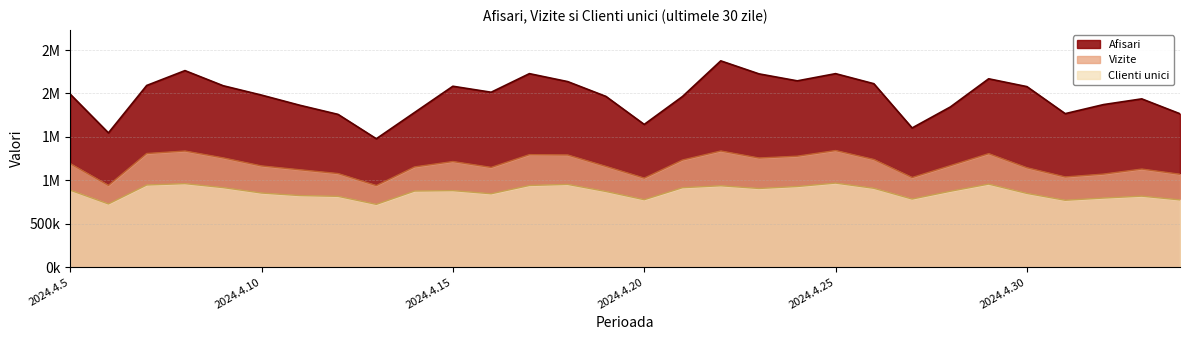

What is the value of the Vizite point at the 7th from the left?

1121542